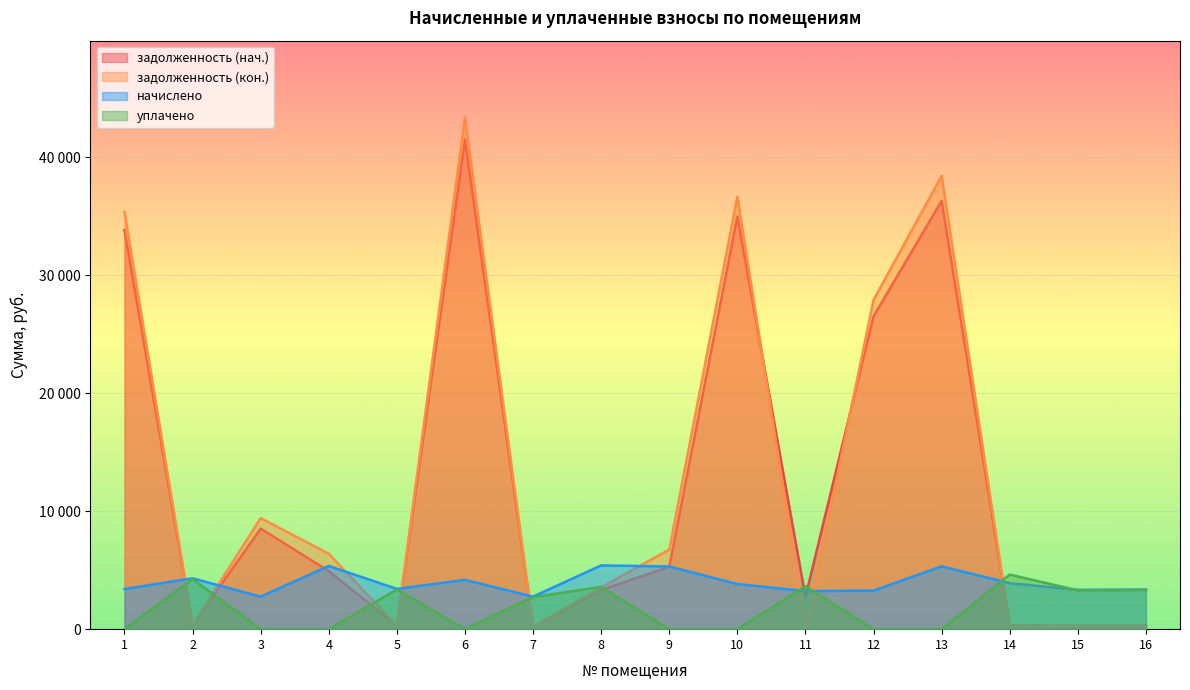

What are all the series names shown in the legend?

задолженность (нач.), задолженность (кон.), начислено, уплачено